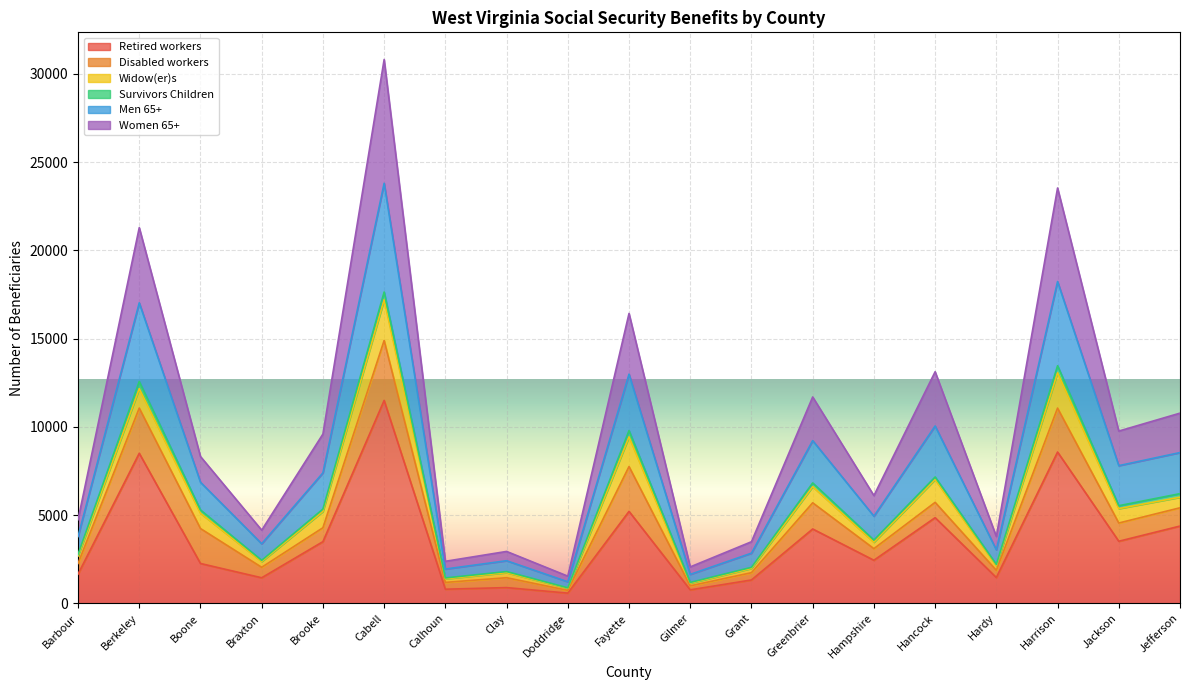

The Retired workers series shows 2254 at Boone. True or false?

True